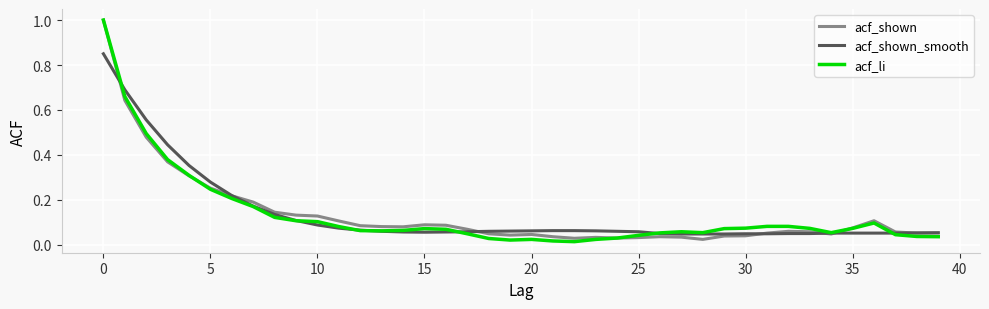

How many lines are shown in the chart?

3